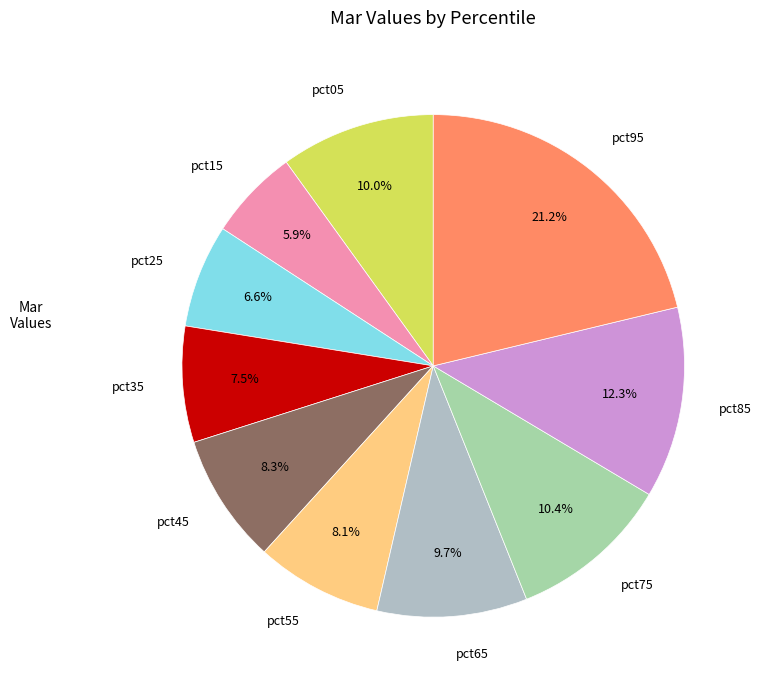

To the nearest percent, what is the difference between the pct15 and pct65 slice percentages?

4%